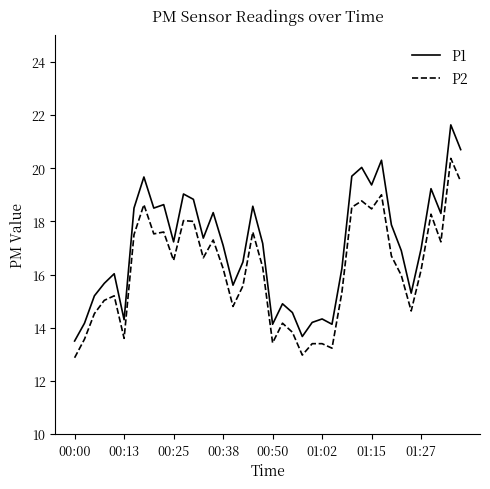

Which series has the largest total across all categories?

P1